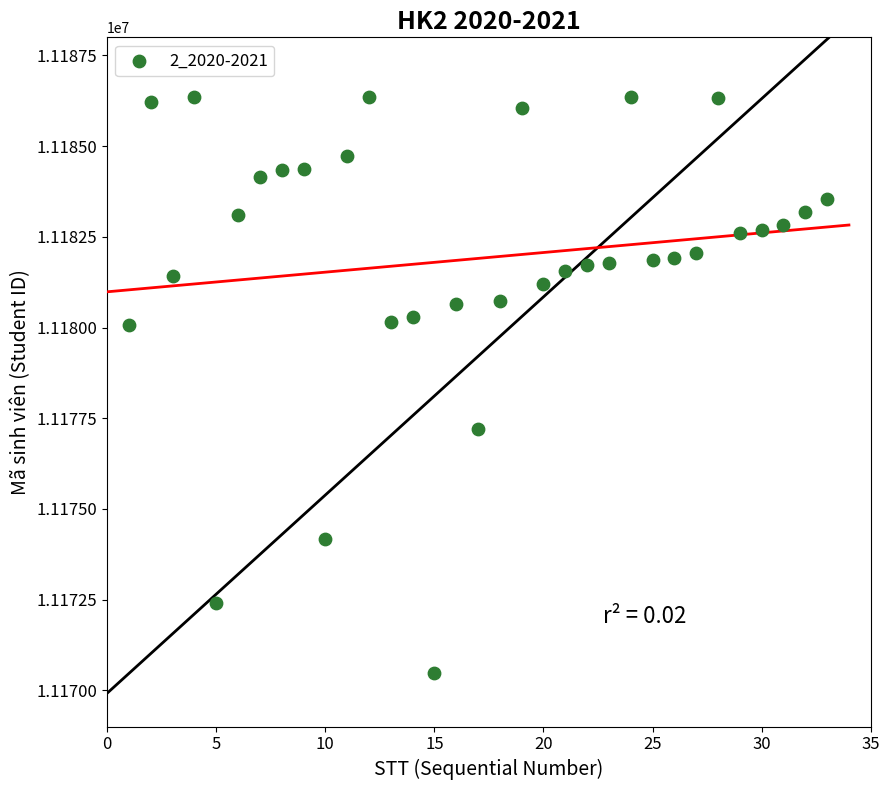

What Y value in the scatter plot is closest to 11178412?

11177210